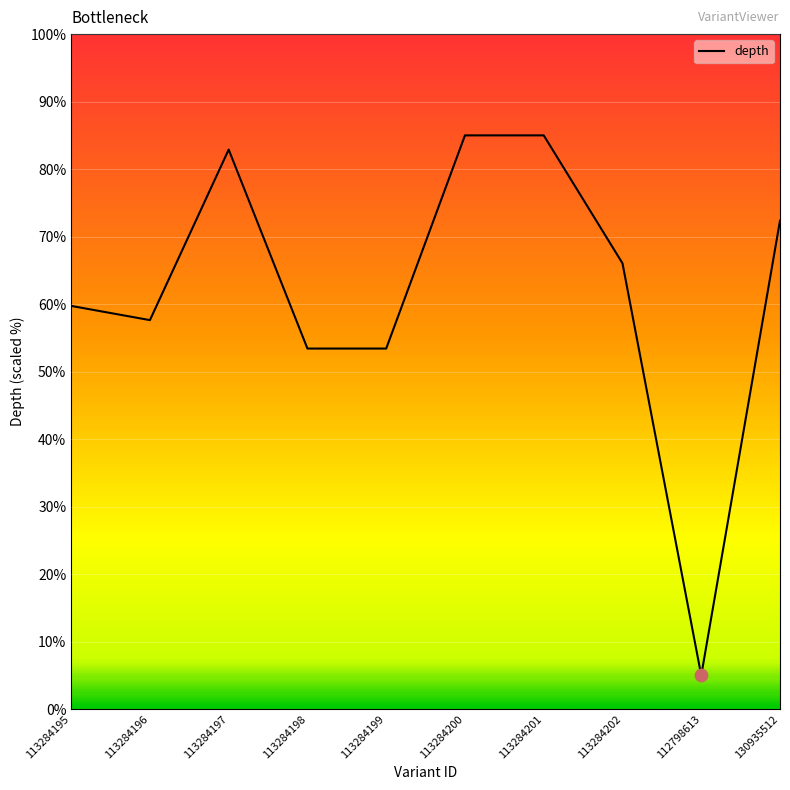

What is the change in value from 113284202 to 130935512?

+6.3